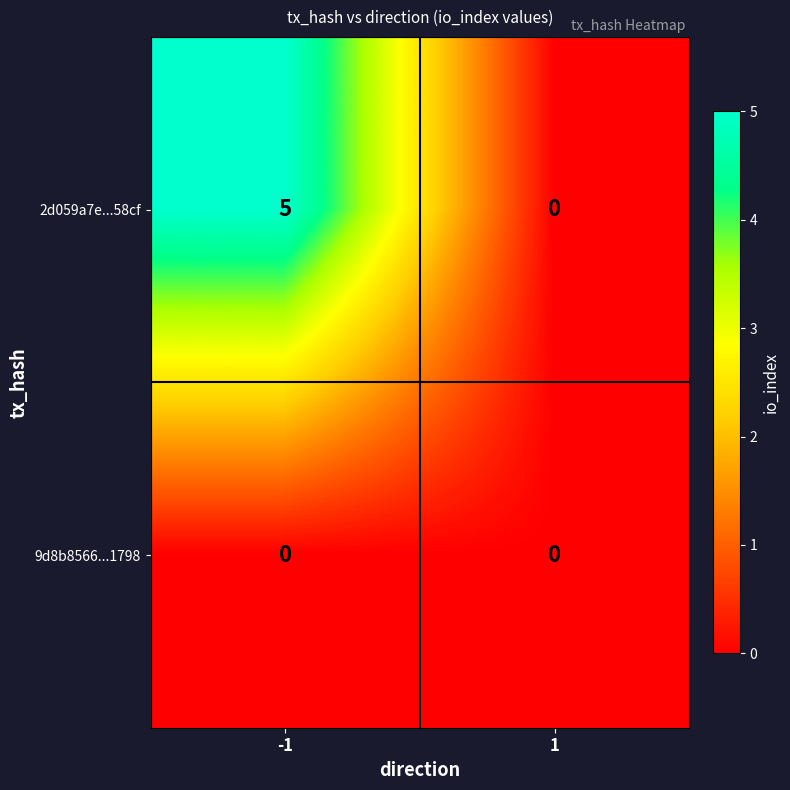

Reading left to right, extract all data points from this chart.

2d059a7e...58cf: -1=5	1=0
9d8b8566...1798: -1=0	1=0